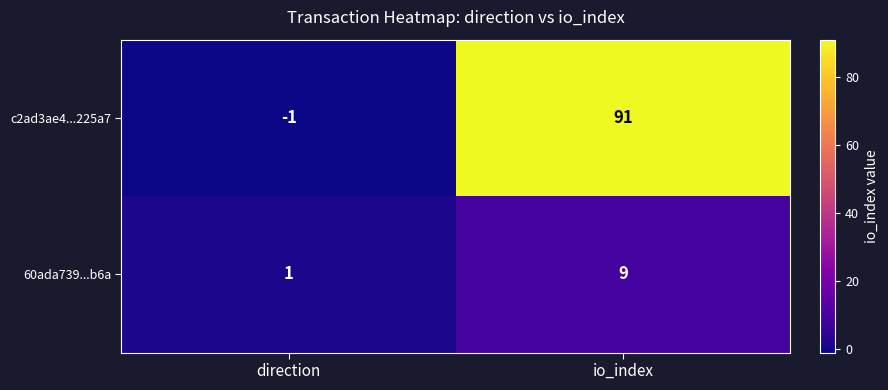

Which series has the largest range (max minus min)?

c2ad3ae4...225a7